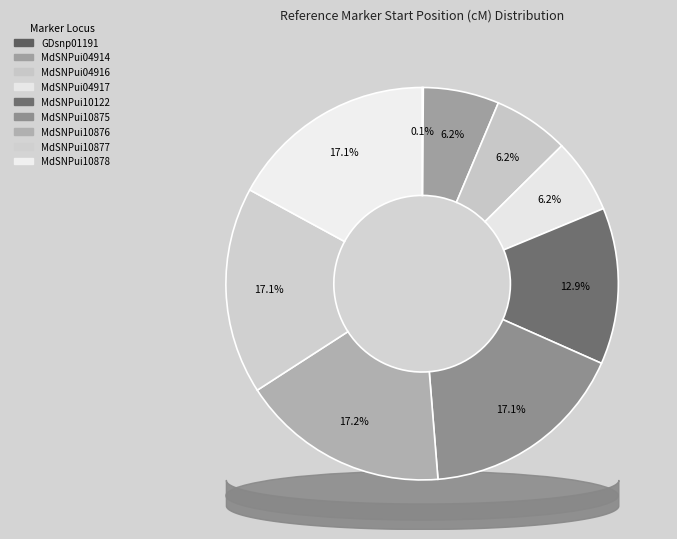

How many segments does this pie chart have?

9